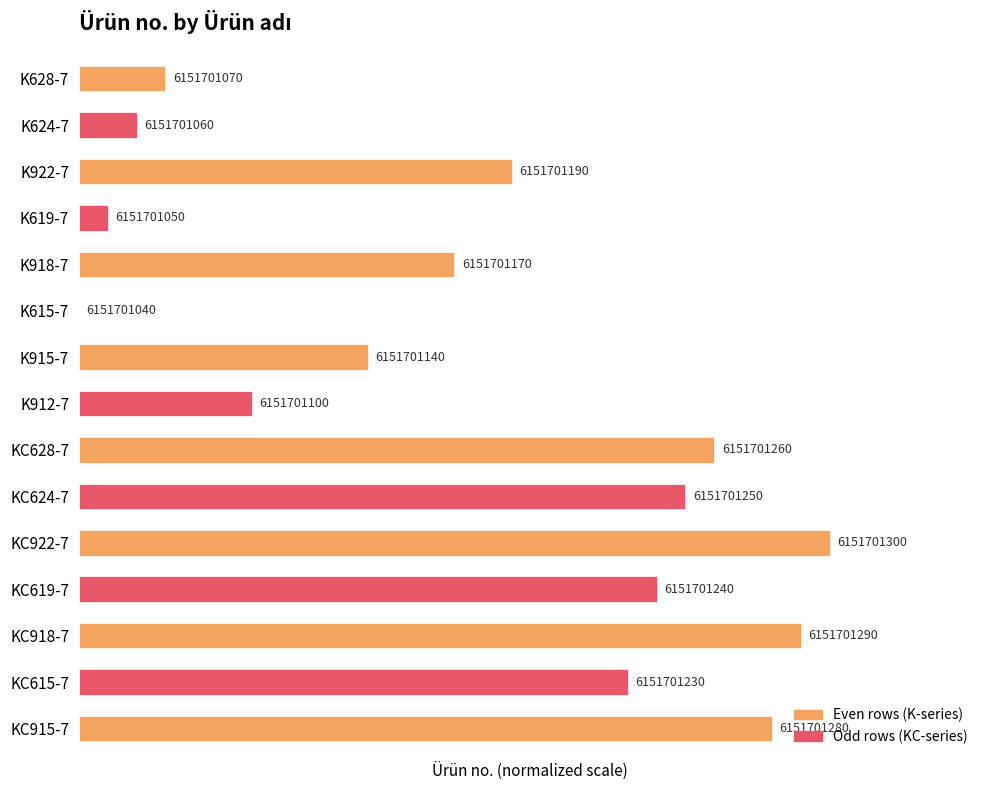

How many values exceed 57?

8